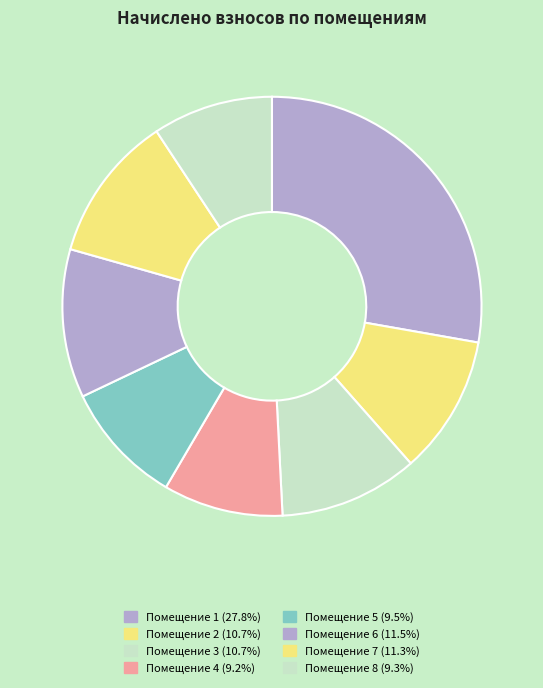

How many slices are in this pie chart?

8